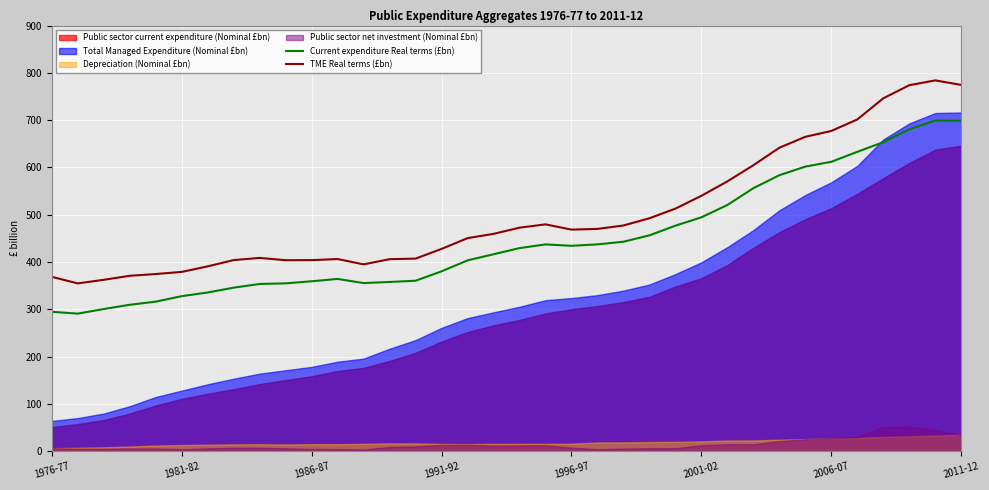

True or false: TME Real terms (£bn) and Current expenditure Real terms (£bn) cross at least once.

False